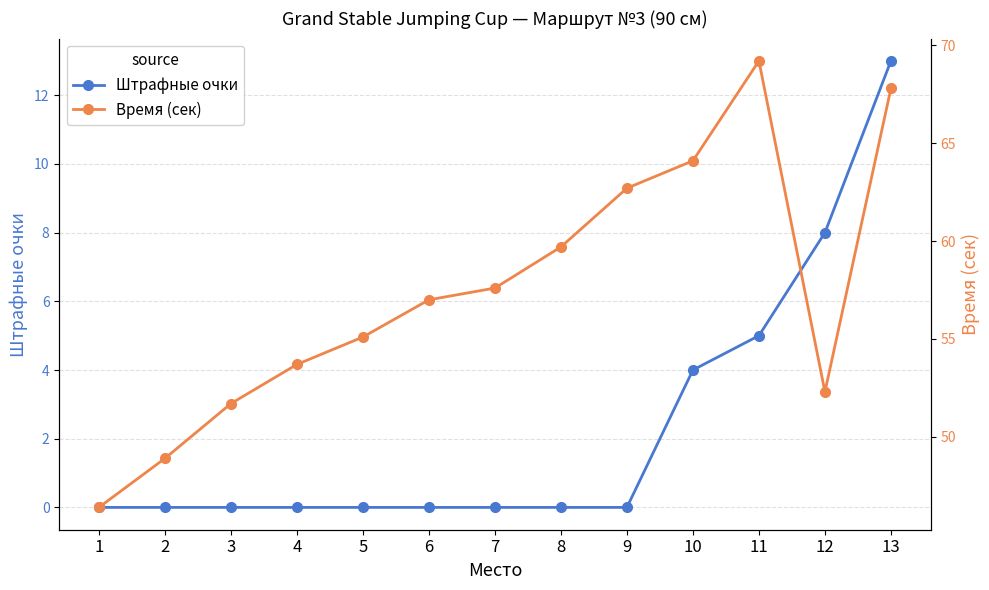

List the labels in order of Время (сек) value, largest first.

11, 13, 10, 9, 8, 7, 6, 5, 4, 12, 3, 2, 1